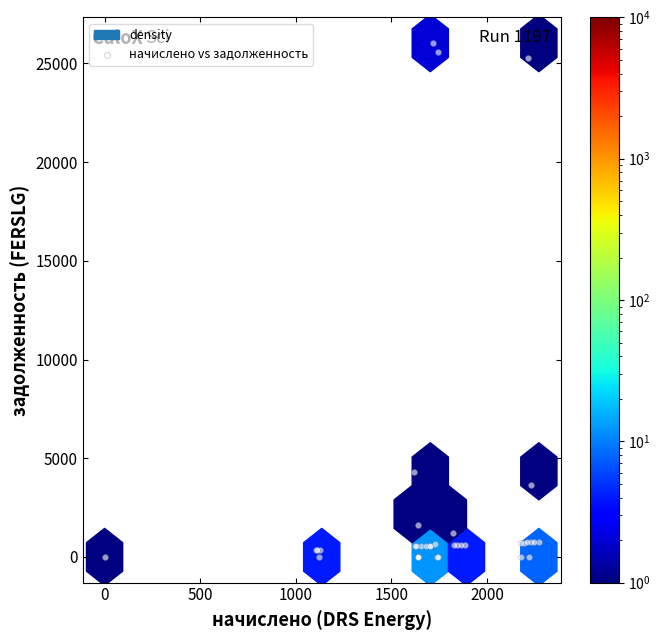

What Y value in the scatter plot is closest to 13013?

4315.2